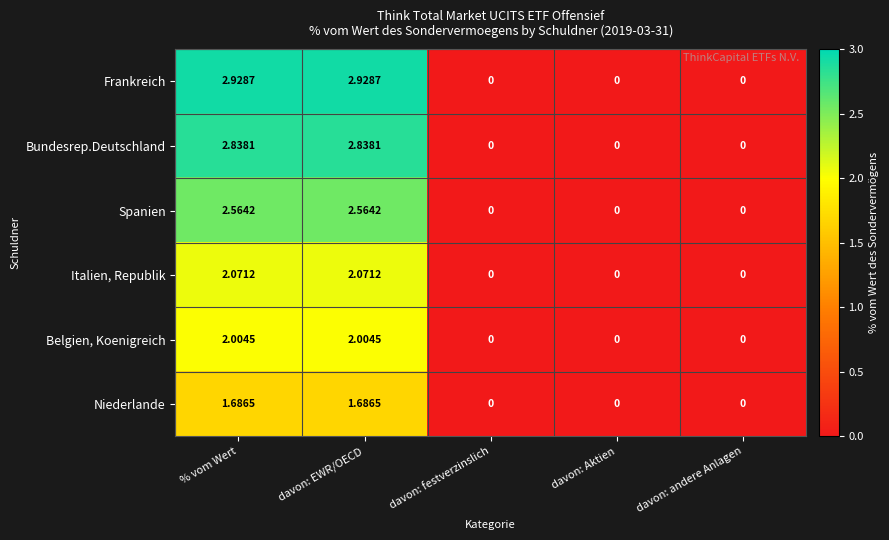

Which series has the largest range (max minus min)?

Frankreich